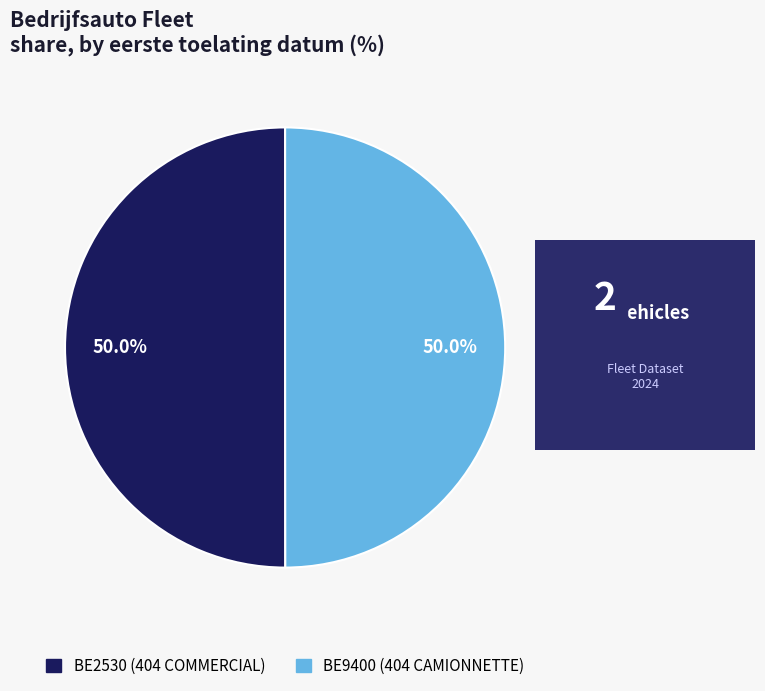

Do BE2530 (404 COMMERCIAL) and BE9400 (404 CAMIONNETTE) together represent more than half of the pie?

Yes